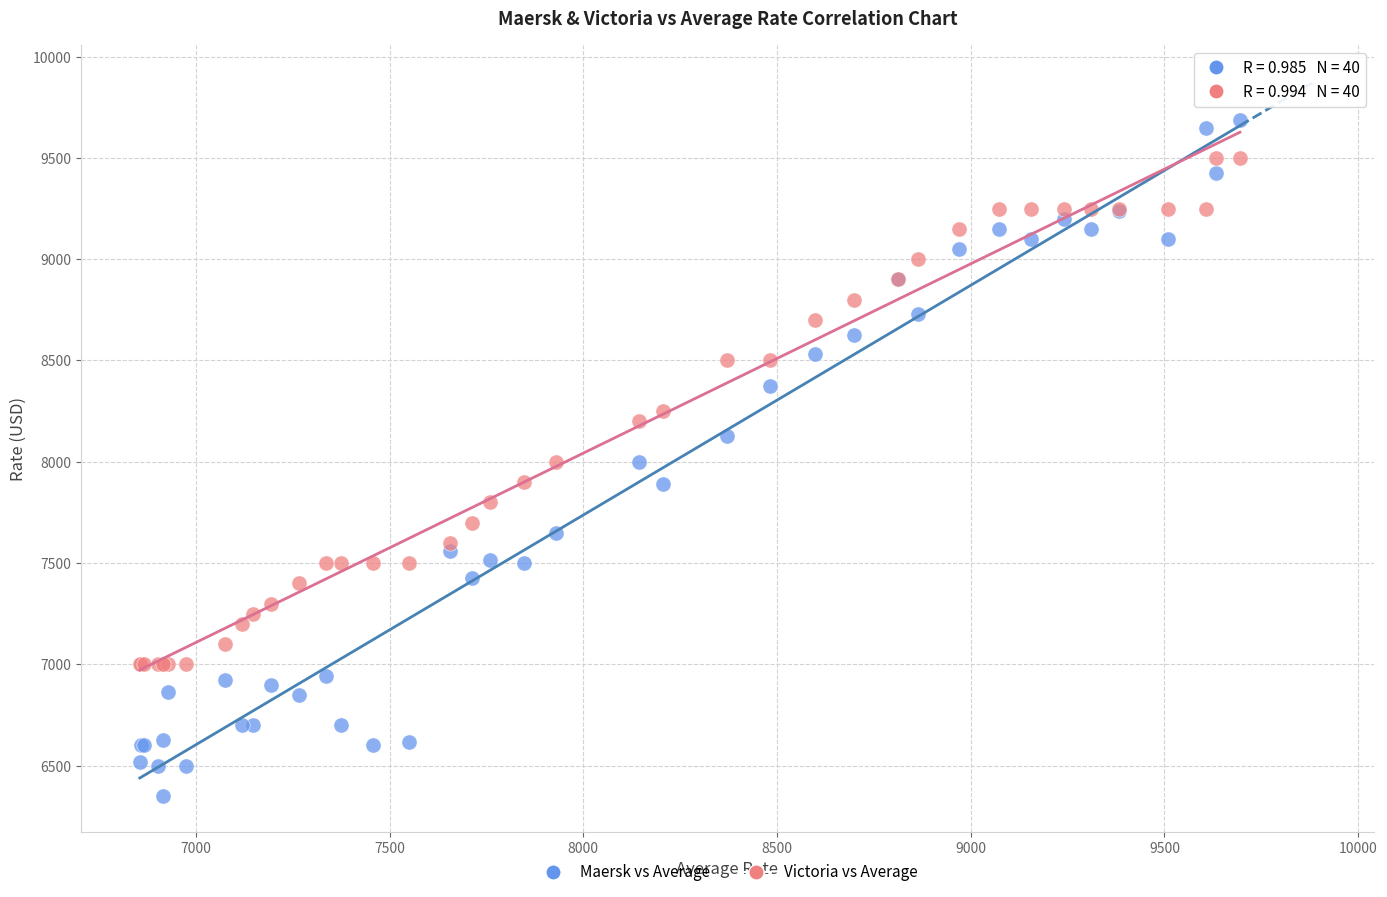

Which series has the widest spread of Y values?

Maersk vs Average